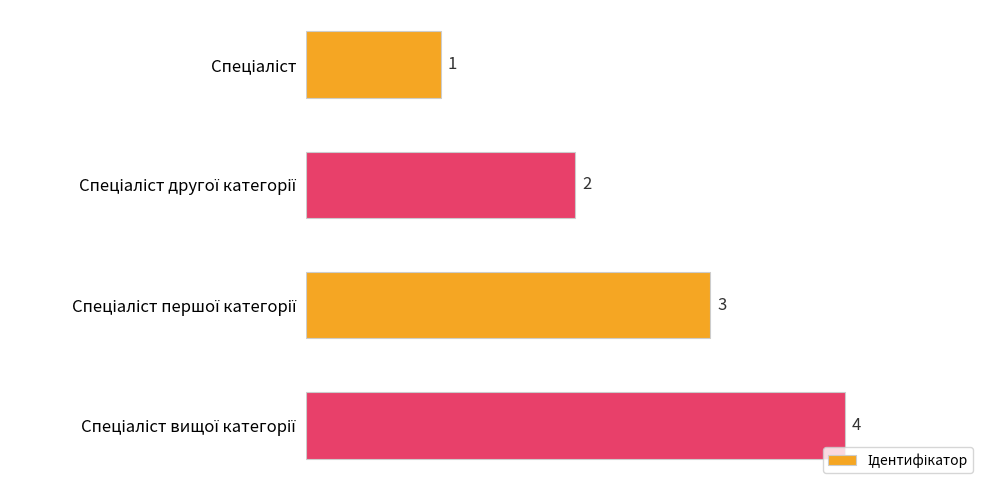

What is the difference between the maximum and minimum values?

3